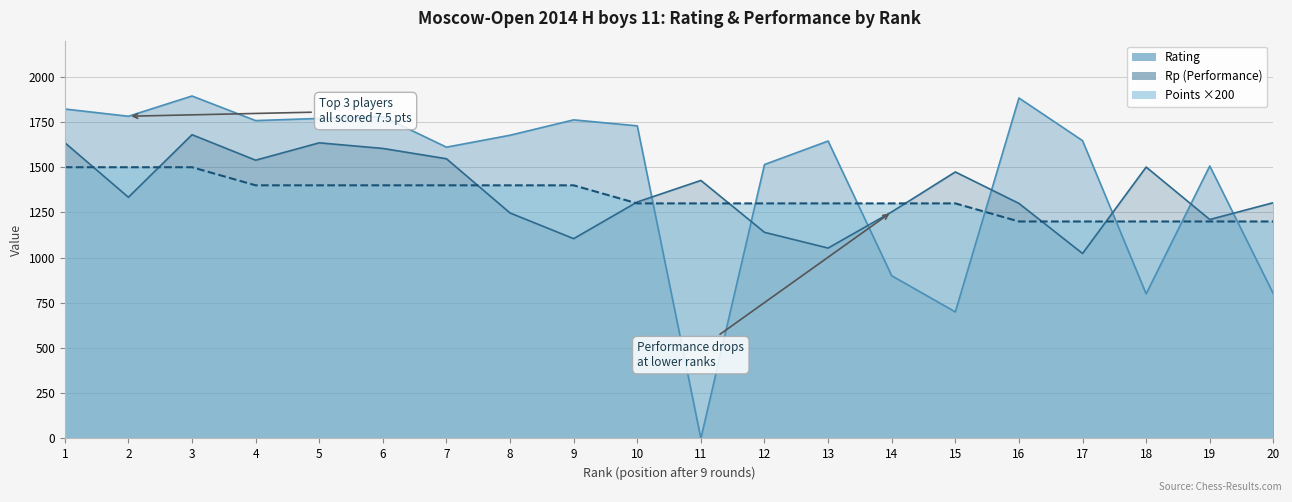

List the series in order of their peak value, highest first.

Rating, Rp, Points